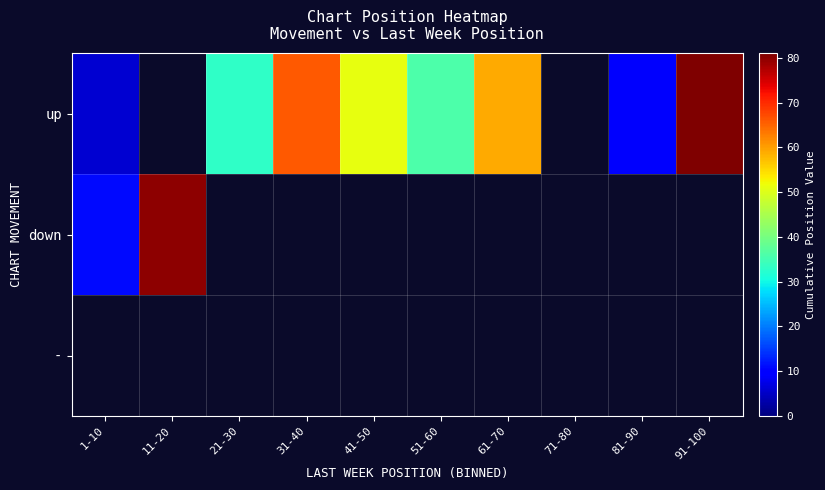

What is the minimum value shown in the chart?

6.0